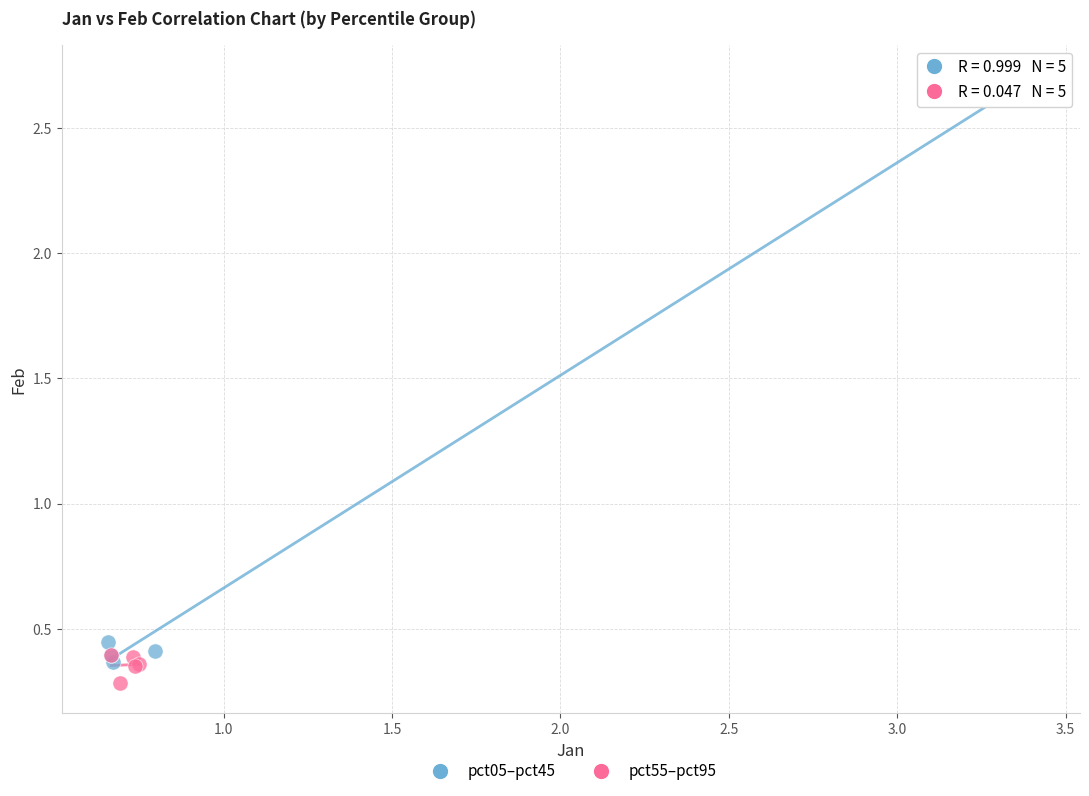

Which series has the largest Y range (max minus min)?

pct05–pct45